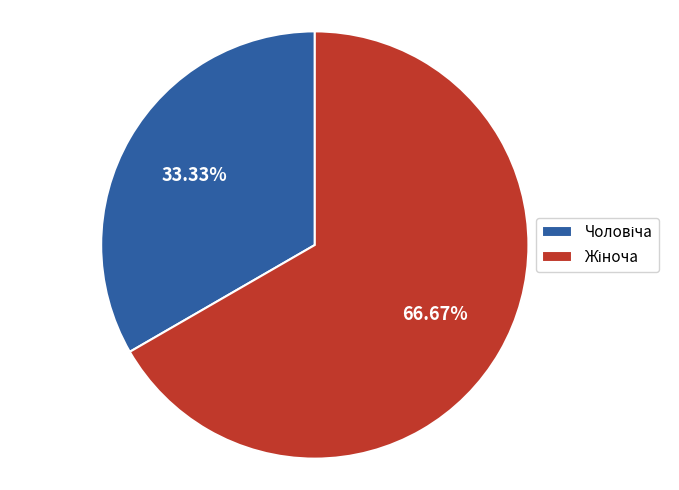

Does any single category account for the majority?

Yes